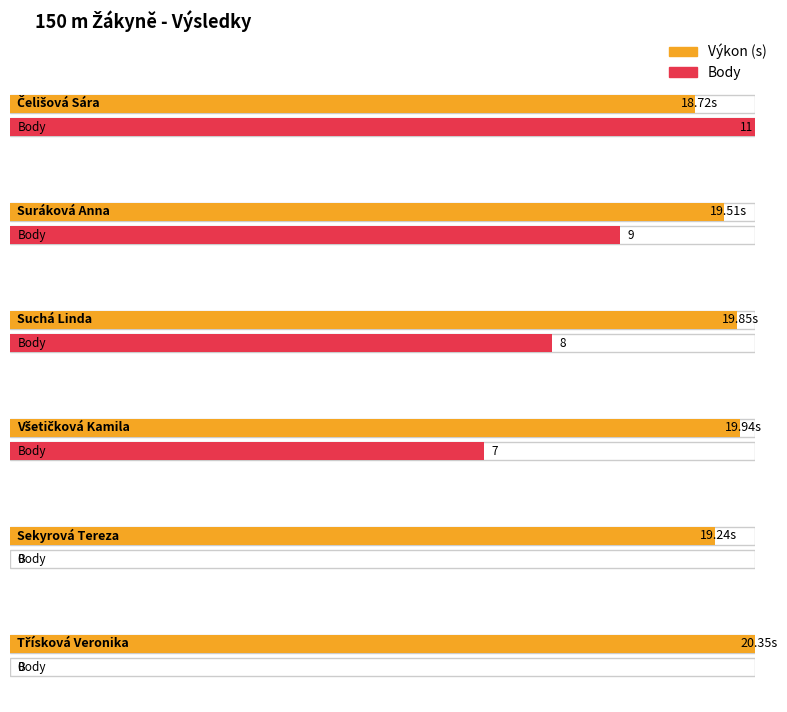

Reading right to left, transcribe all the data shown in this chart.

Výkon: Třísková Veronika=20.4	Sekyrová Tereza=19.2	Všetičková Kamila=19.9	Suchá Linda=19.9	Suráková Anna=19.5	Čelišová Sára=18.7
Body: Třísková Veronika=0.0	Sekyrová Tereza=0.0	Všetičková Kamila=7.0	Suchá Linda=8.0	Suráková Anna=9.0	Čelišová Sára=11.0